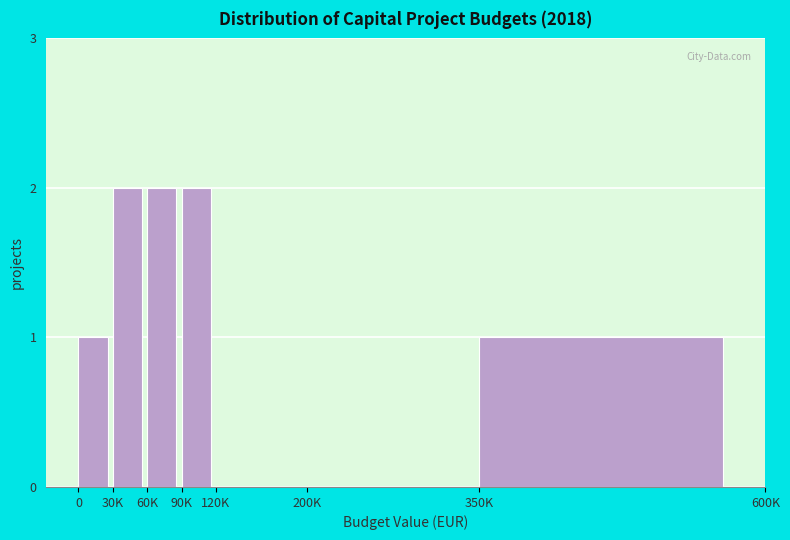

Reading right to left, transcribe all the data shown in this chart.

350K=1	200K=0	120K=0	90K=2	60K=2	30K=2	0=1